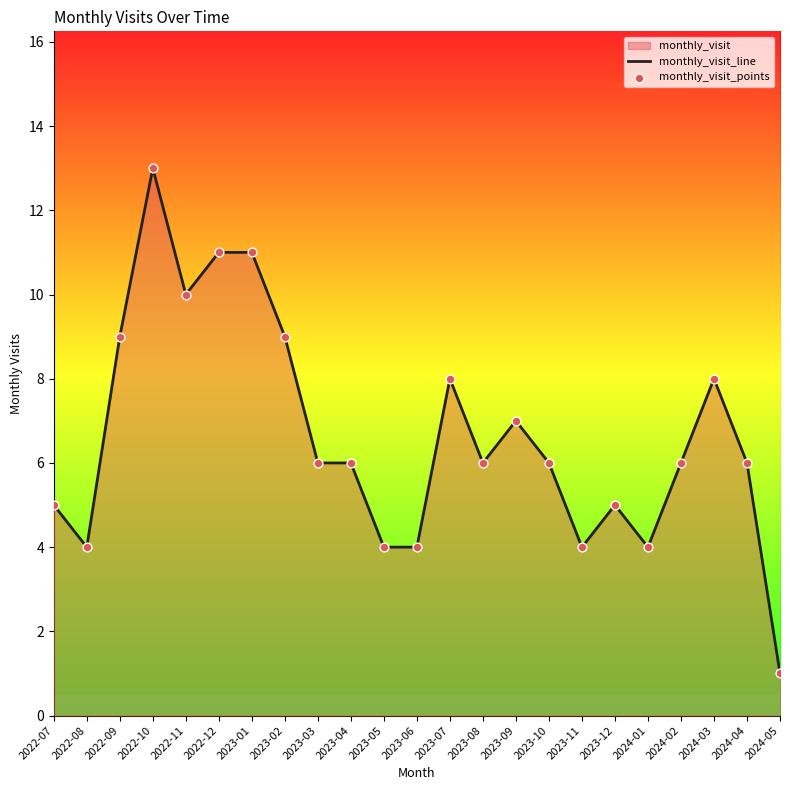

Which series reaches the minimum Y coordinate?

monthly_visit_line